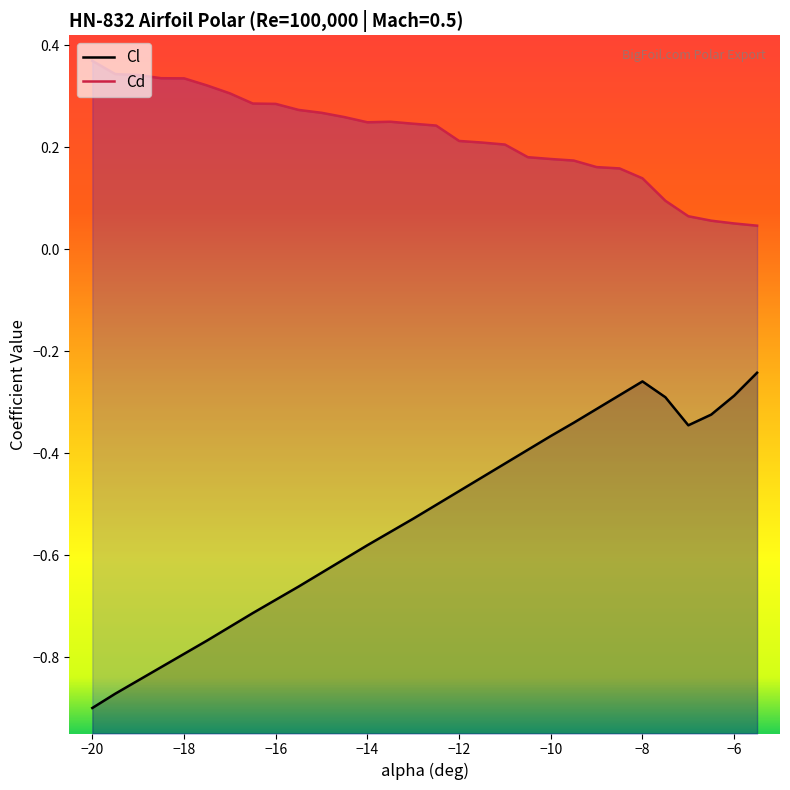

How many lines are shown in the chart?

2